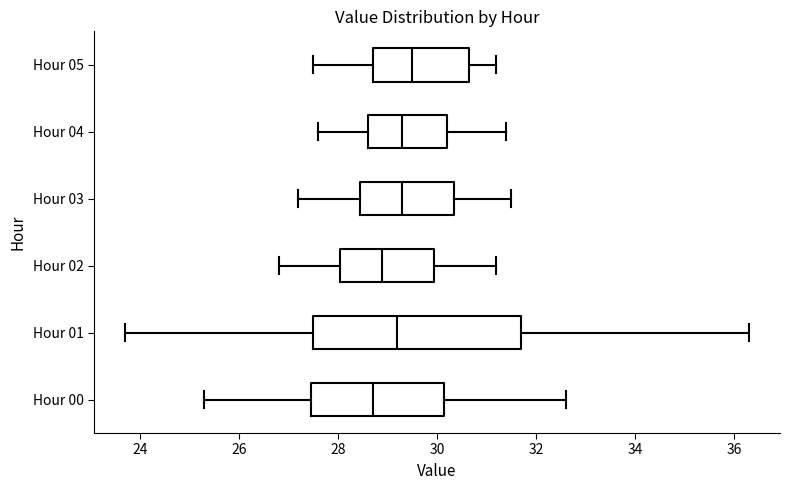

Reading bottom to top, transcribe this box plot: for each box, give where its median line is, the range the box spans, and where its two whiskers end, as read against the x-axis. The values are not printed on the chart, so give them approximately, as read against the axis.

Hour 00: median 28.8, box 27.4 to 30.2, whiskers 25.4 to 32.6
Hour 01: median 29.2, box 27.6 to 31.8, whiskers 23.8 to 36.4
Hour 02: median 29.0, box 28.0 to 30.0, whiskers 26.8 to 31.2
Hour 03: median 29.4, box 28.4 to 30.4, whiskers 27.2 to 31.6
Hour 04: median 29.4, box 28.6 to 30.2, whiskers 27.6 to 31.4
Hour 05: median 29.6, box 28.8 to 30.6, whiskers 27.6 to 31.2